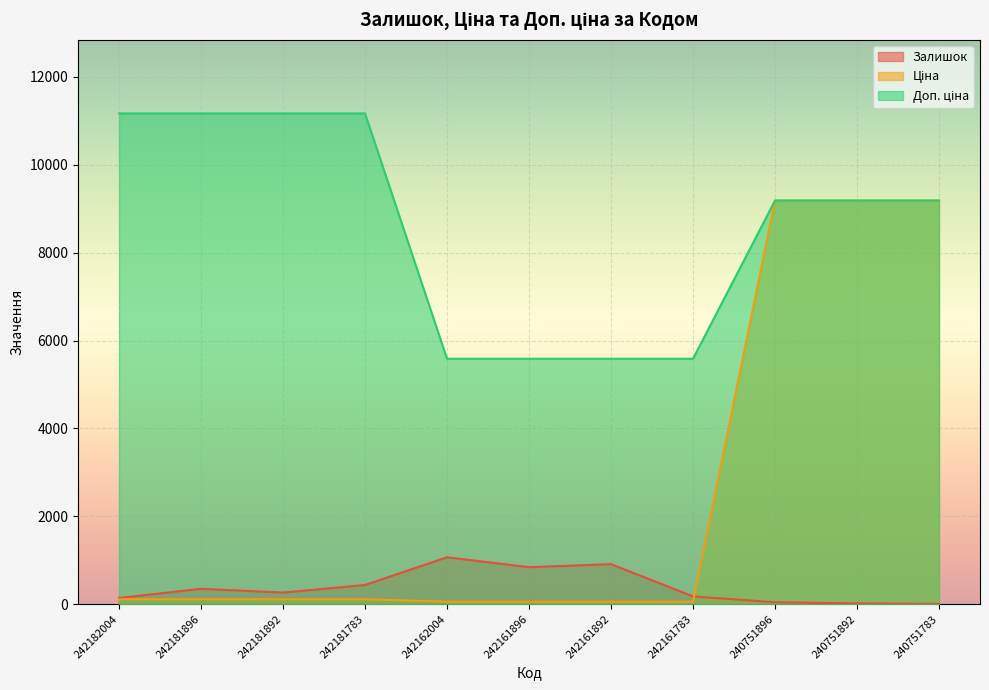

What is the difference between the Залишок values at 242181896 and 240751892?

334.0